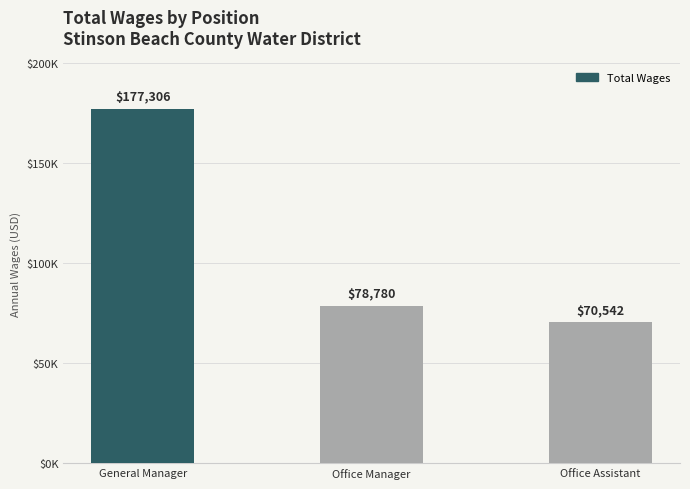

Does the chart contain any negative values?

No